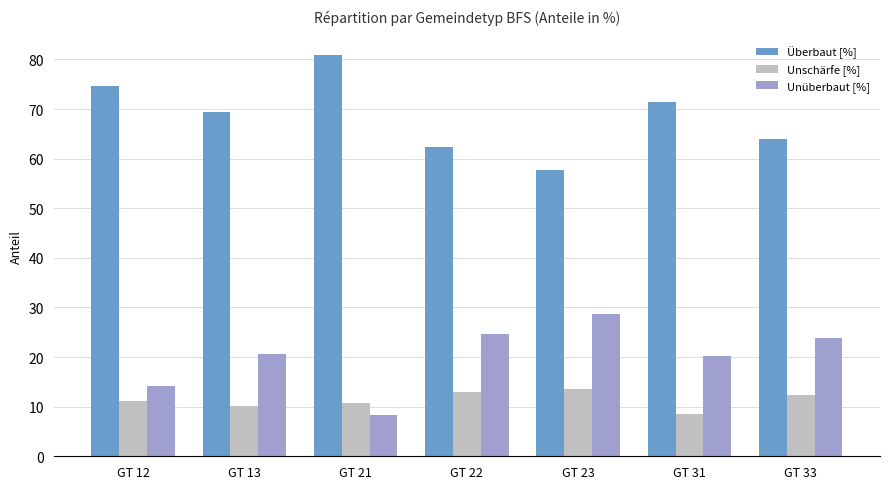

What is the difference between the highest and lowest values at GT 23?

44.0